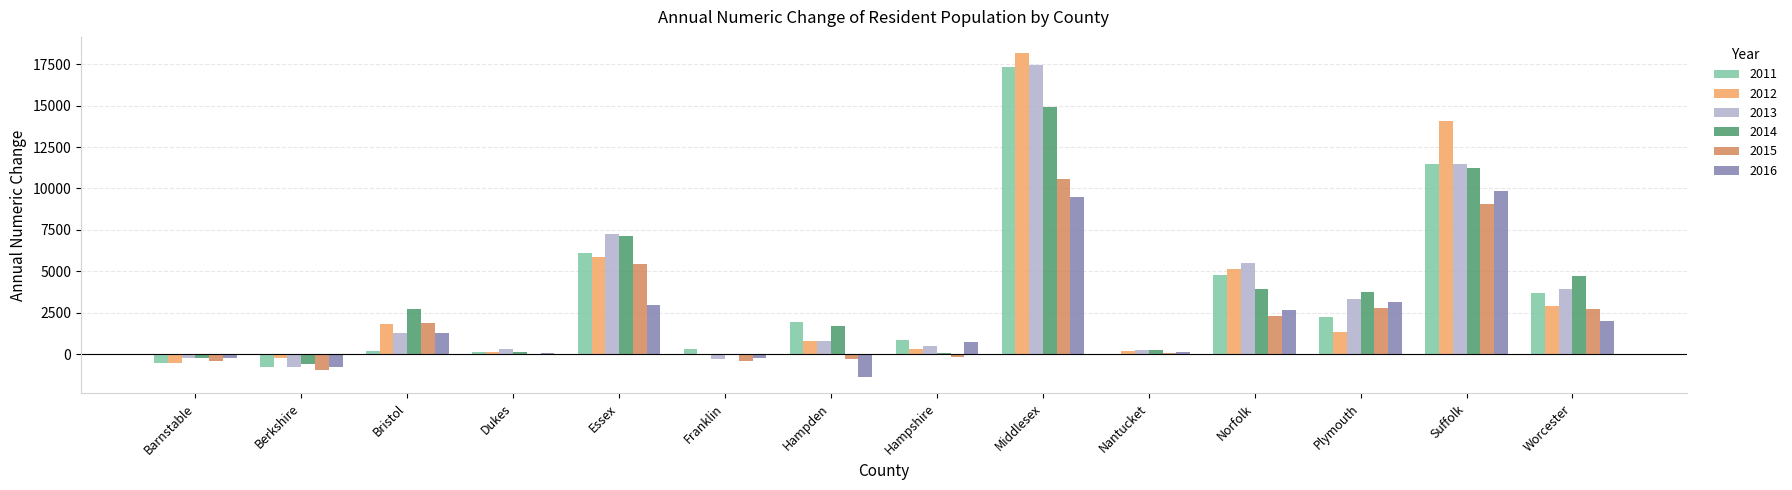

How many groups of bars are there?

14